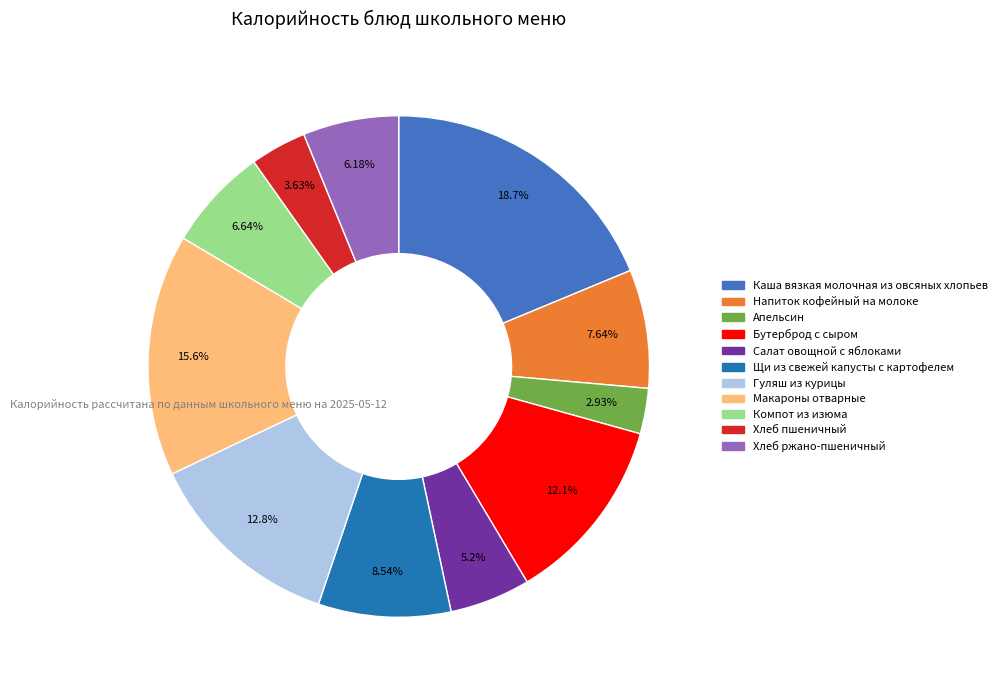

To the nearest percent, what is the average slice percentage?

9%